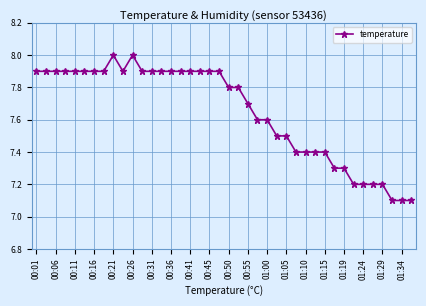

What is the value of the 24th point from the left?

7.6